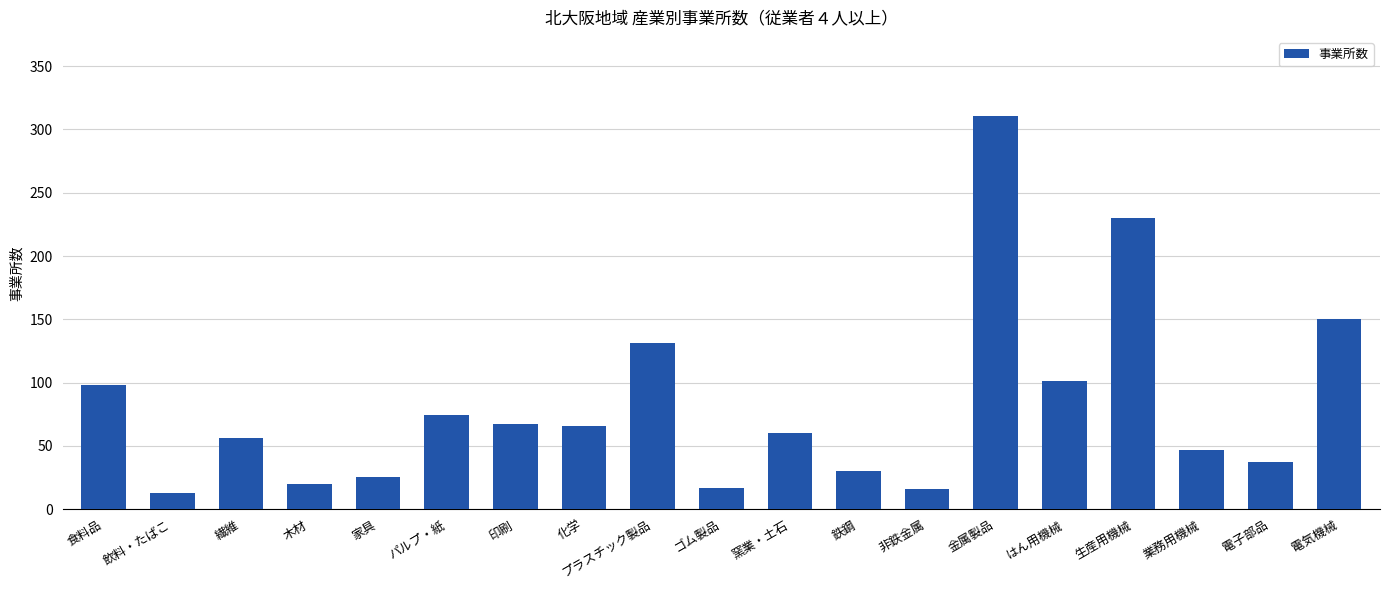

Between 業務用機械 and プラスチック製品, which is larger?

プラスチック製品